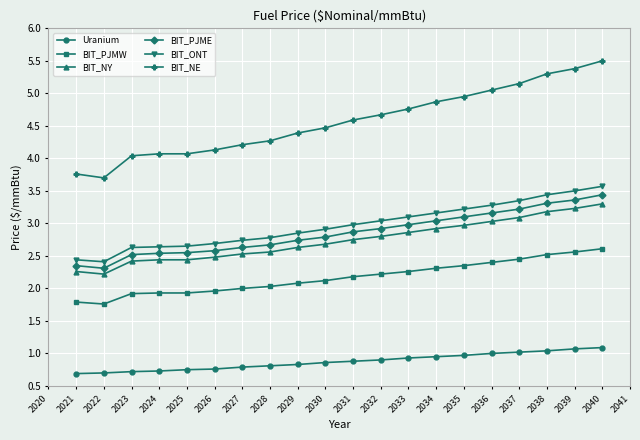

True or false: BIT_ONT and BIT_PJMW cross at least once.

False